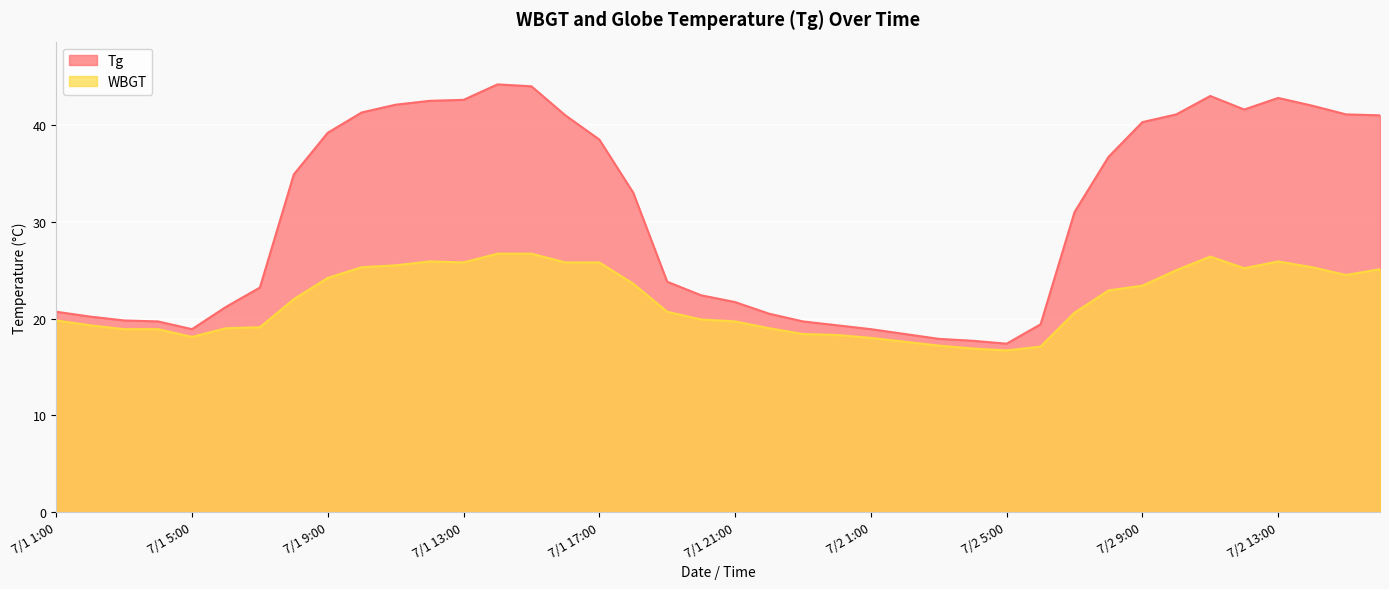

What is the sum of all Tg values?

1224.7